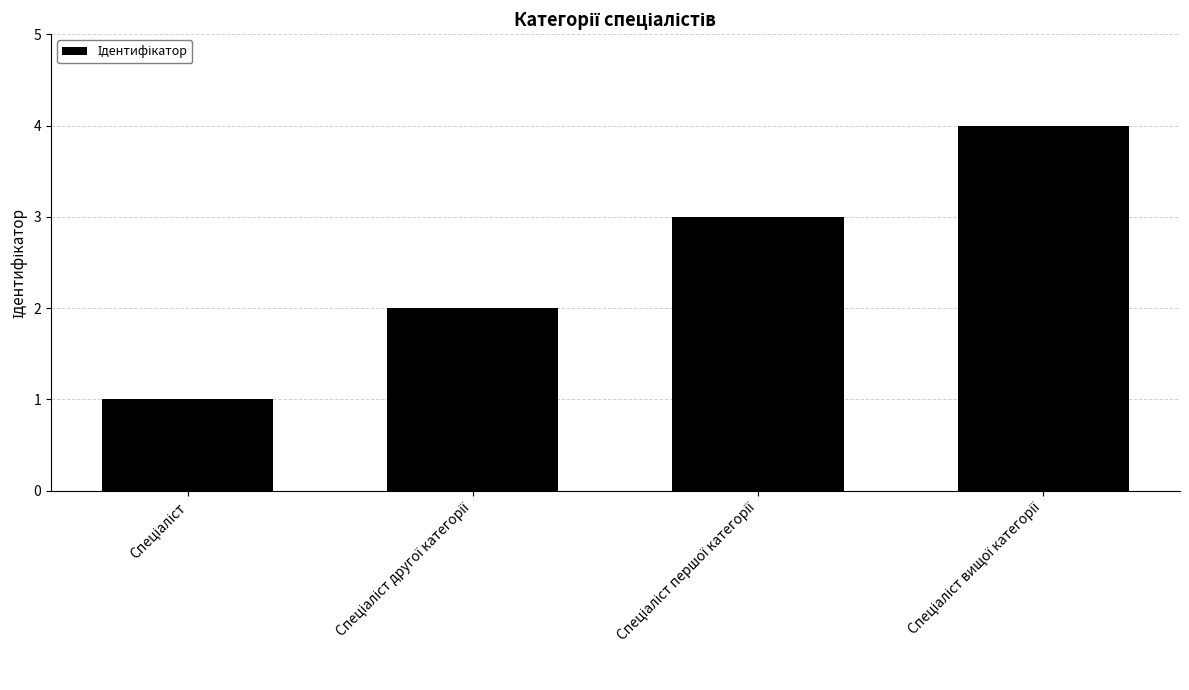

What is the maximum value shown in the chart?

4